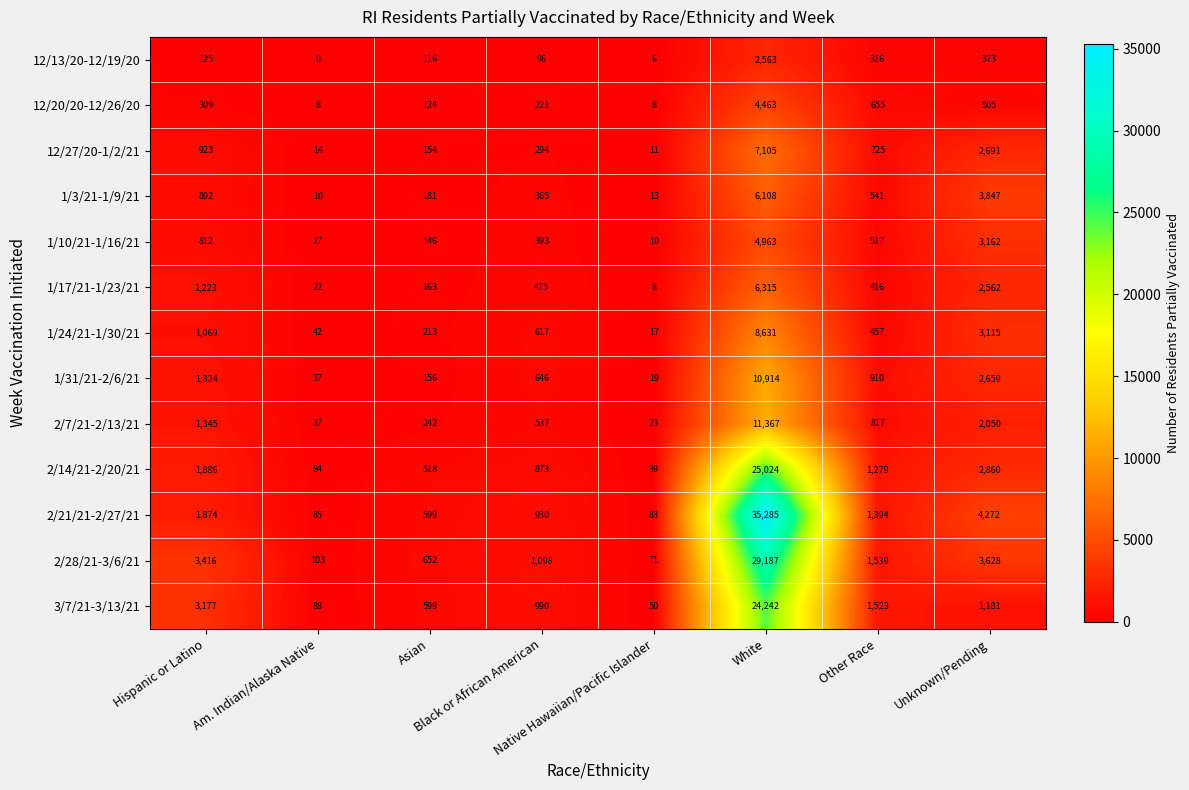

Which series changed the most between Native Hawaiian/Pacific Islander and Unknown/Pending?

2/21/21-2/27/21